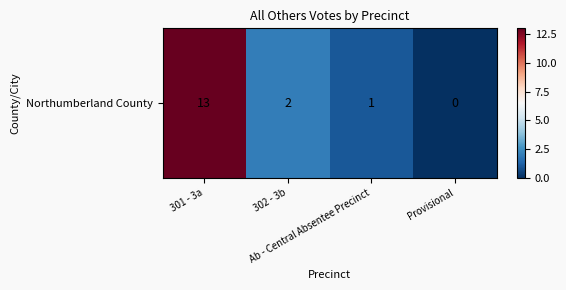

Is it true that the value at Provisional is 0?

True